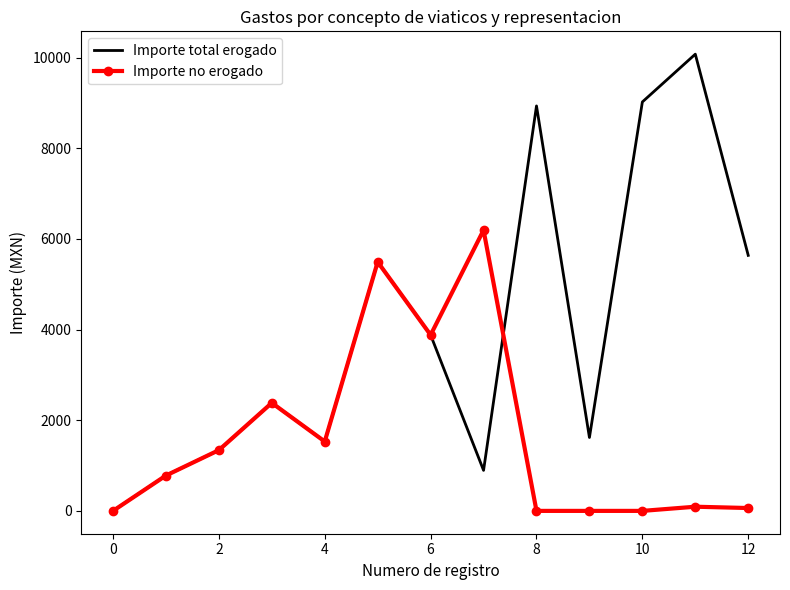

Which series has the largest total across all categories?

Importe total erogado